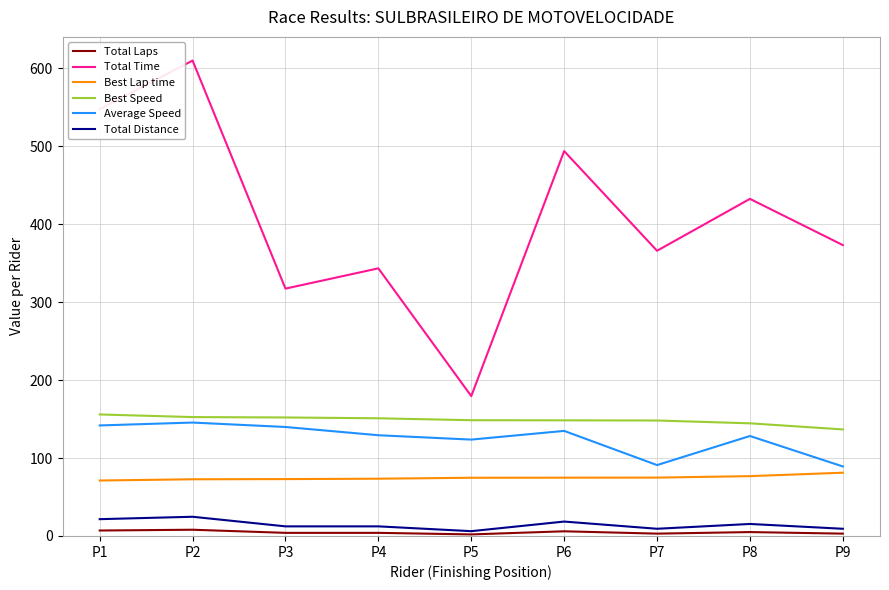

What is the spread (max minus min) of values at P4?

339.3